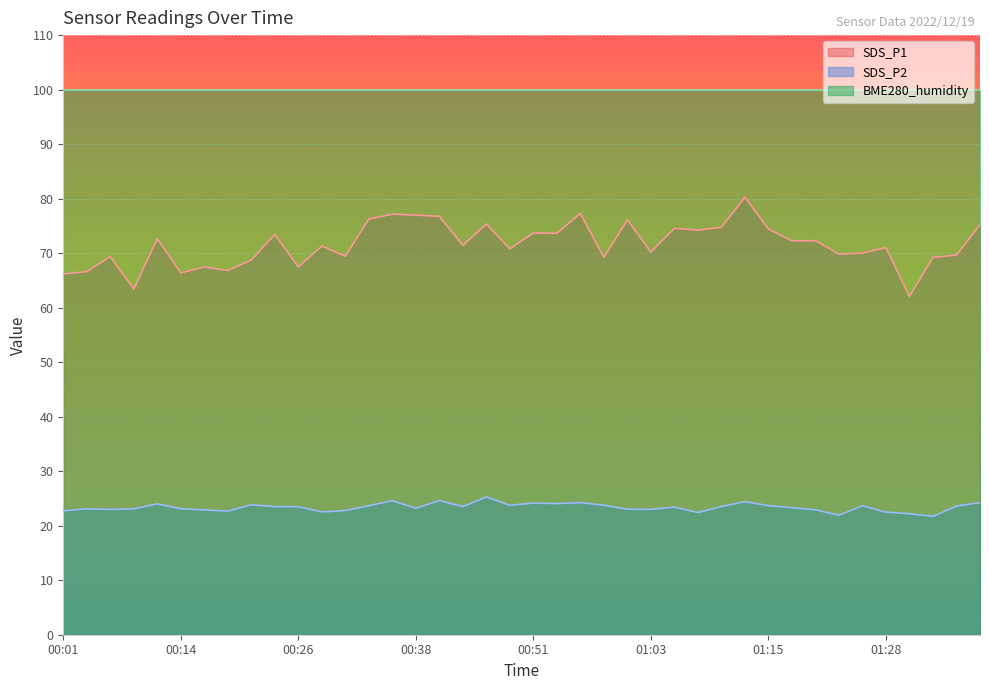

Count the number of data series in this chart.

3